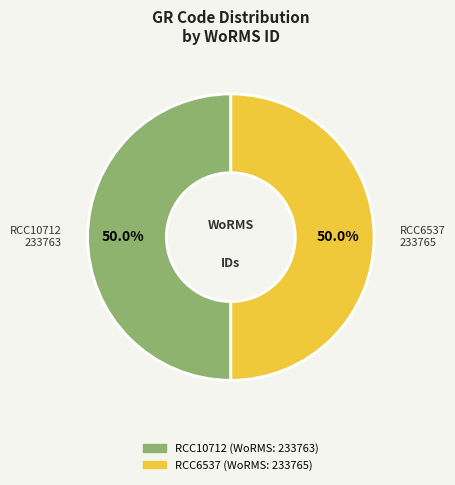

To the nearest percent, what portion does RCC10712 represent?

50%